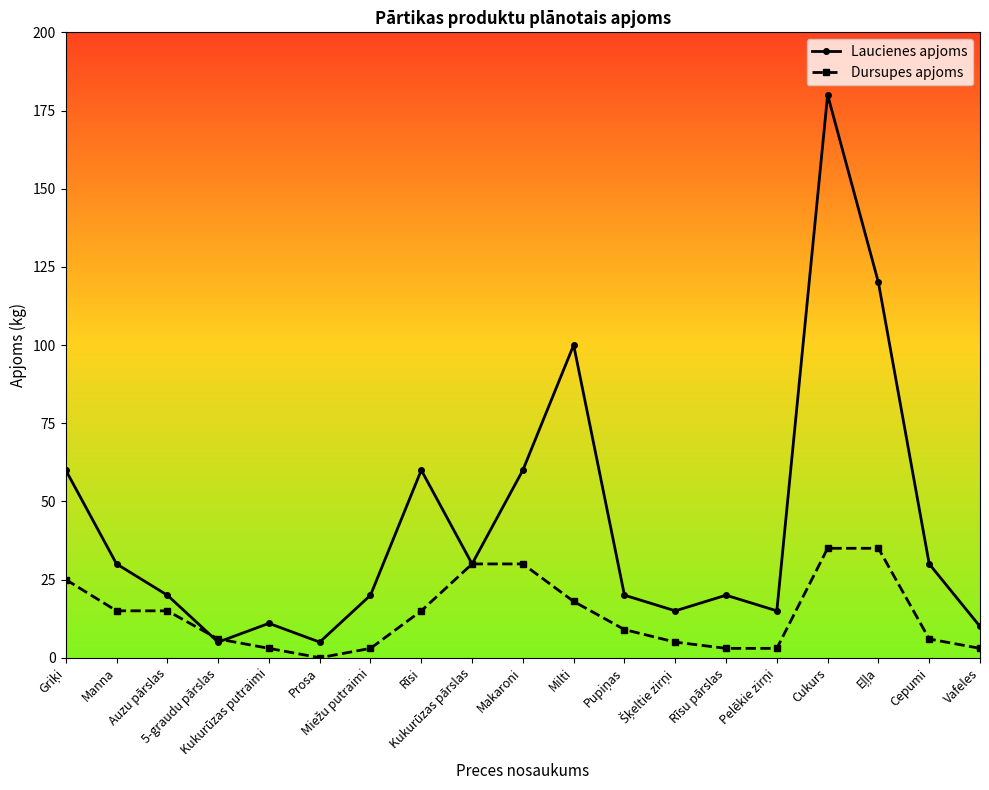

Which series has the widest spread of values?

Laucienes apjoms